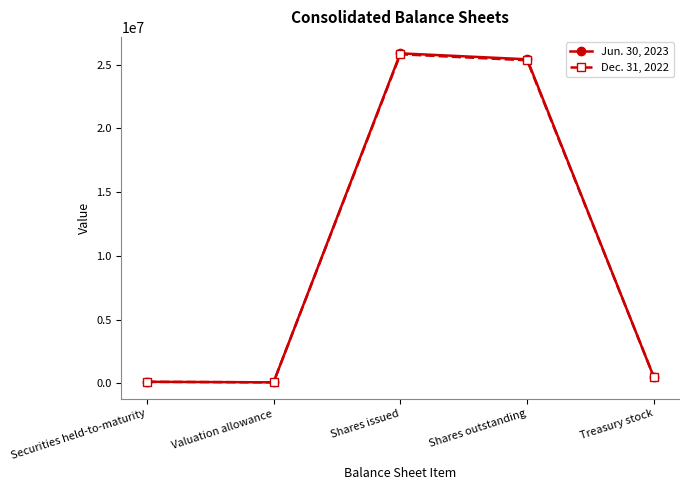

Where is Jun. 30, 2023 nearest to the value 12984411?

Shares outstanding